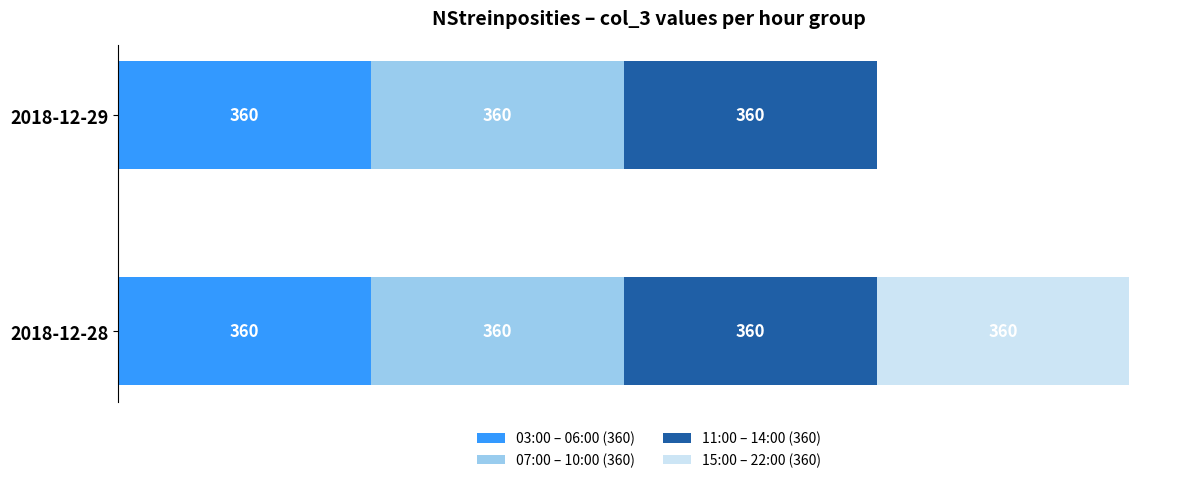

At which category is the sum across all series the highest?

2018-12-28